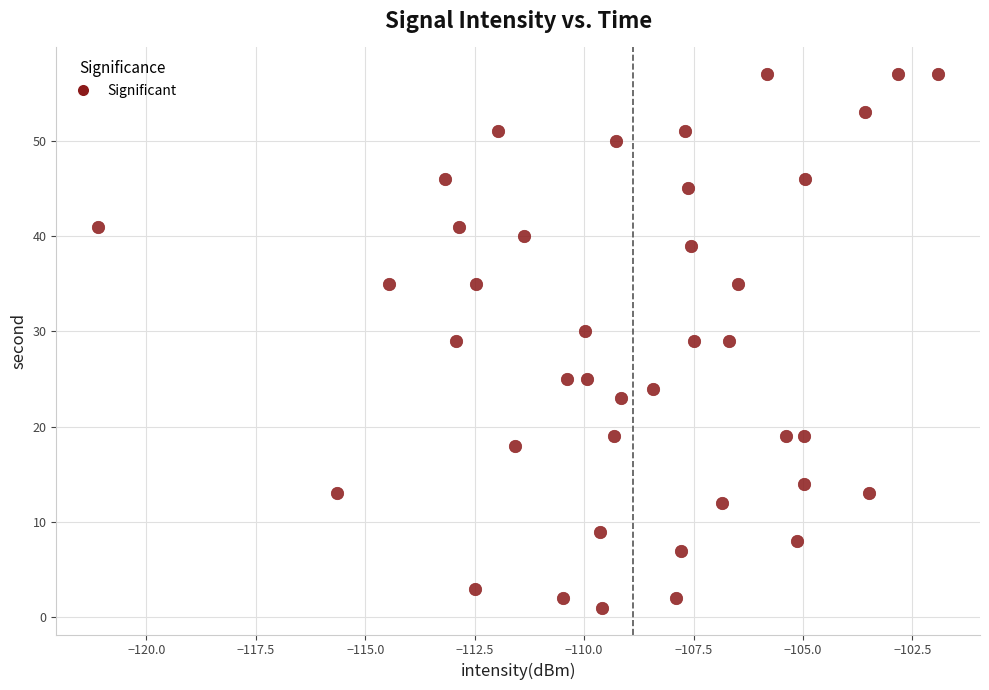

What is the range of Y values (max minus min)?

56